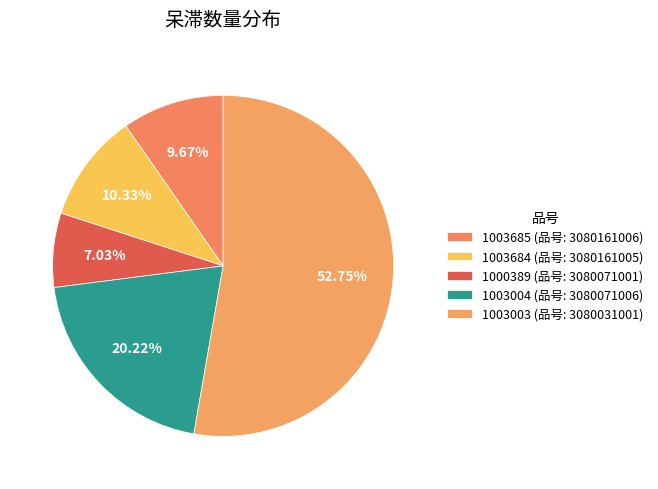

The 1003685 slice represents 10% of the pie. True or false?

True